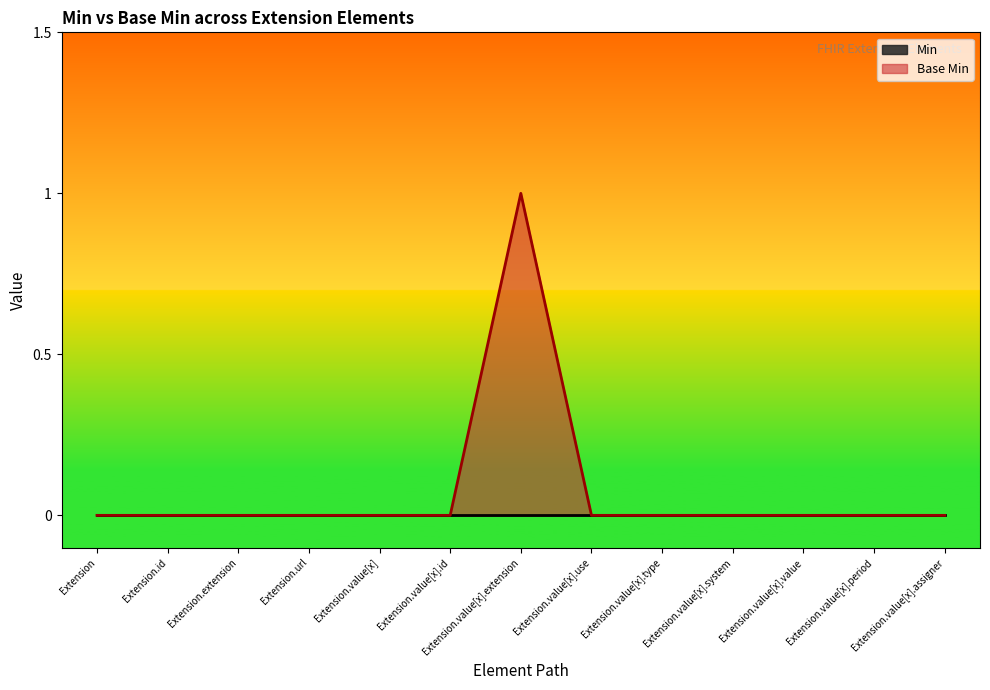

What position from the left is Extension.value[x].value?

11